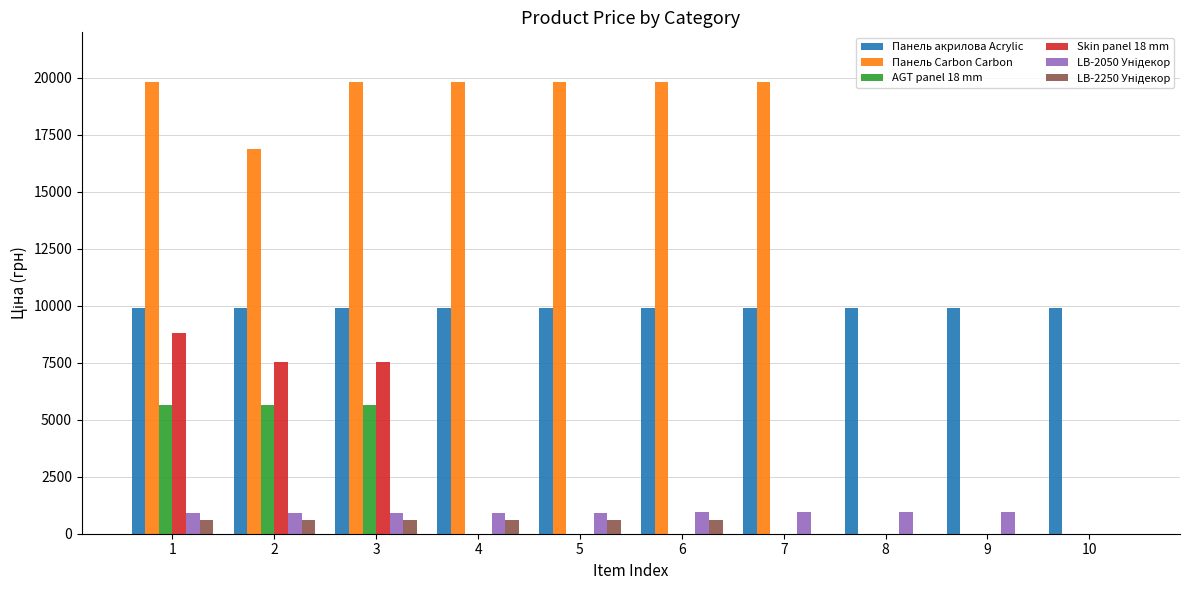

Is it true that AGT panel 18 mm equals 3567.5 at 9?

False